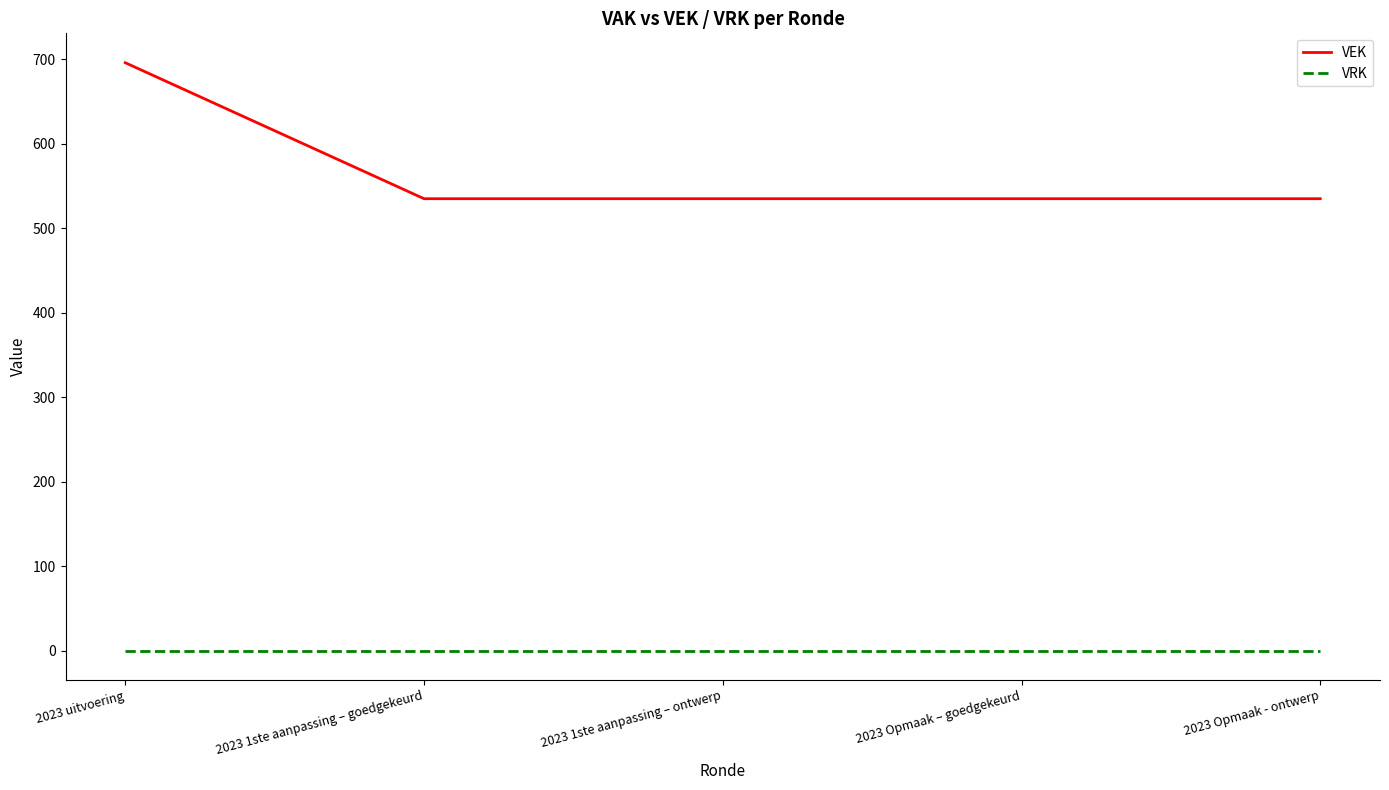

Rank the series by their maximum value, from highest to lowest.

VEK, VRK